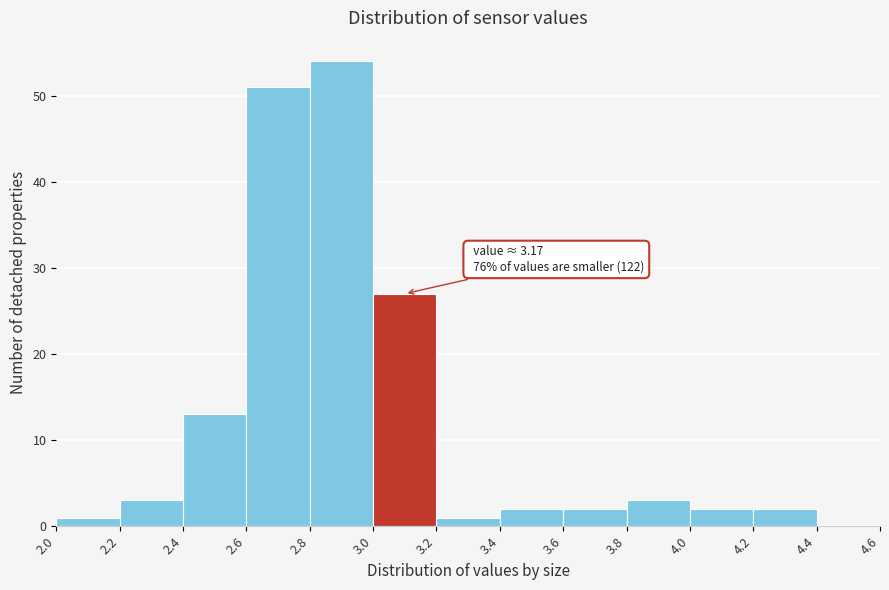

Which range on the x-axis has the tallest bar?

2.8 to 3.0